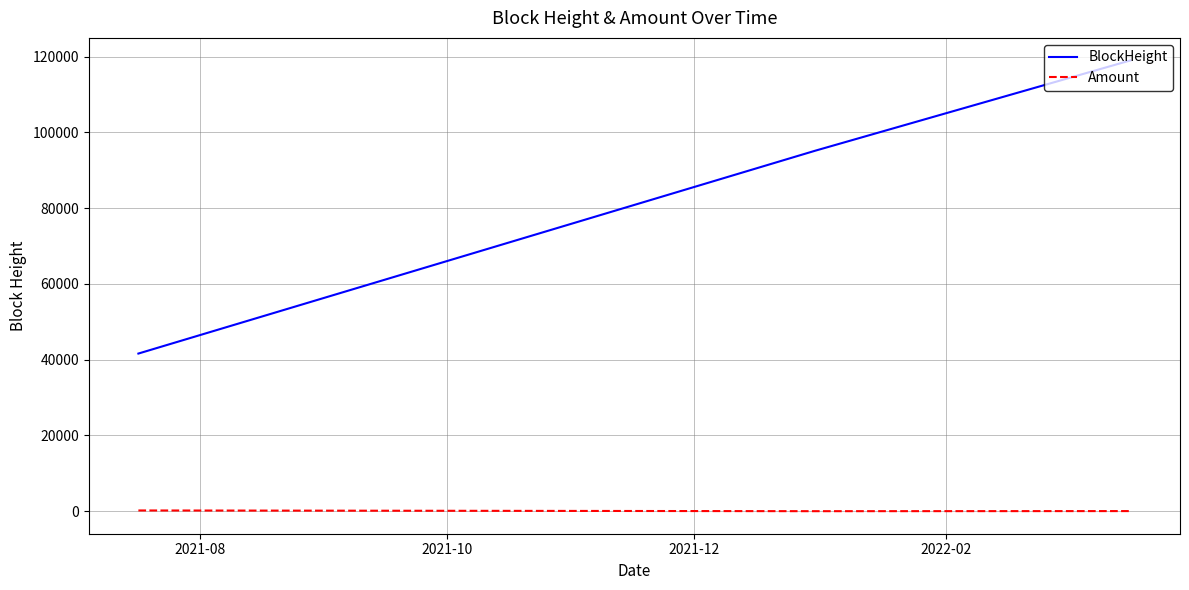

Which series has the widest spread of values?

BlockHeight